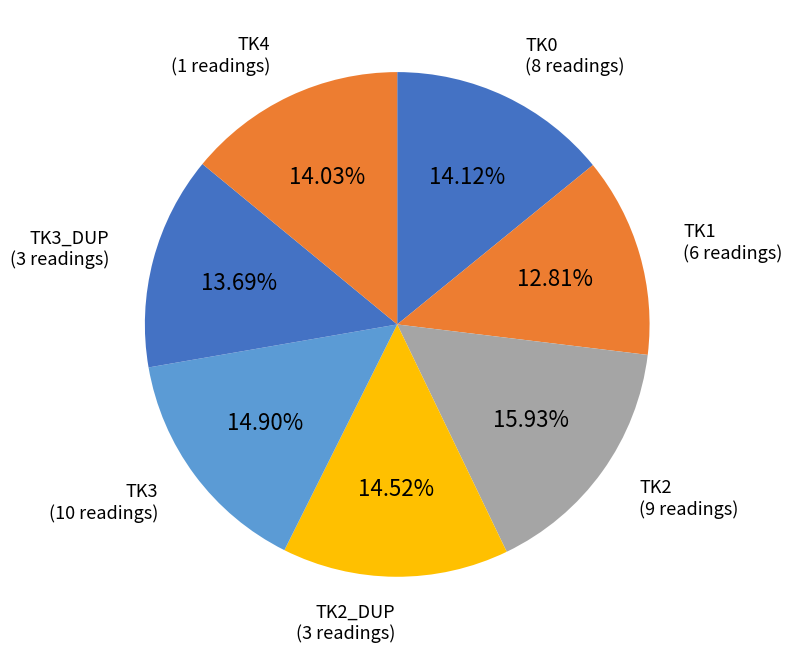

How many segments does this pie chart have?

7